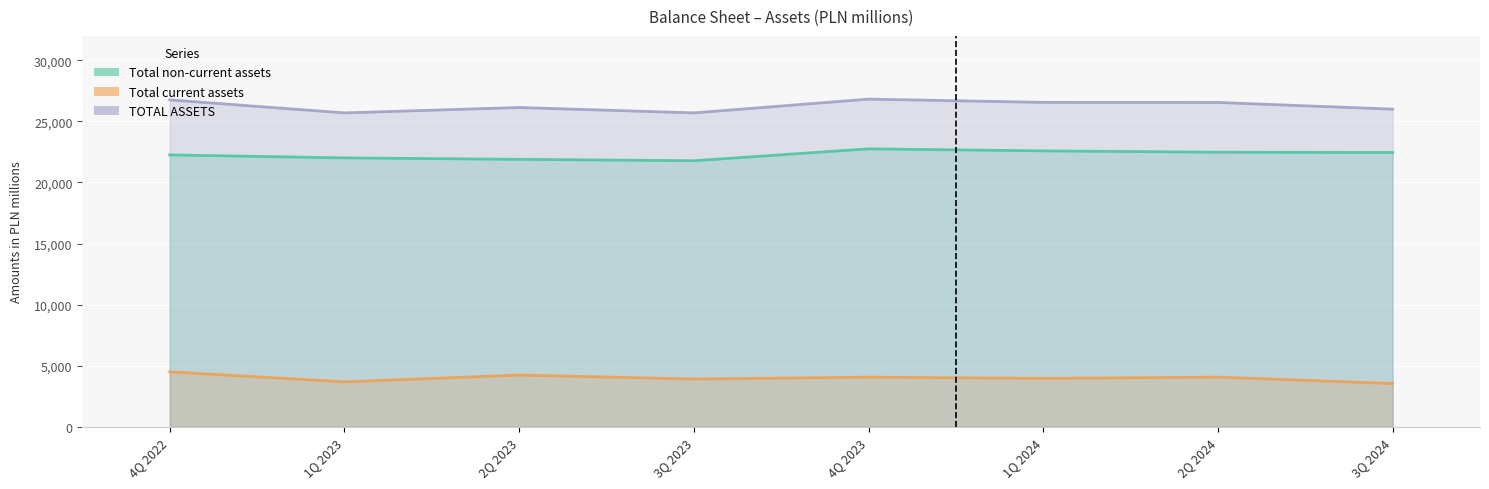

What is the value of the TOTAL ASSETS point at the 3rd from the left?

26139